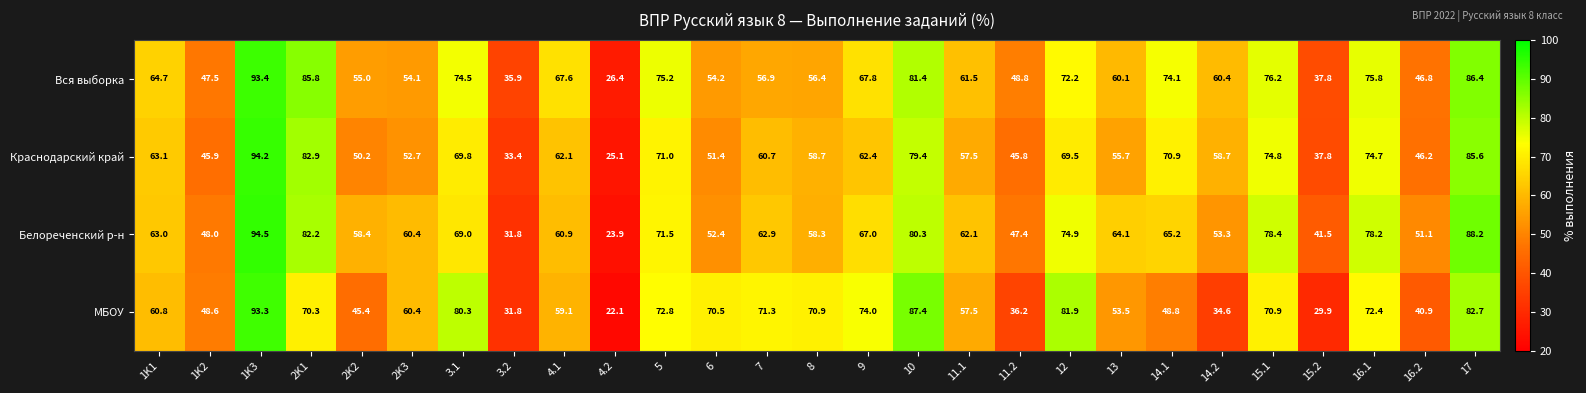

The МБОУ series shows 92.8 at 8. True or false?

False